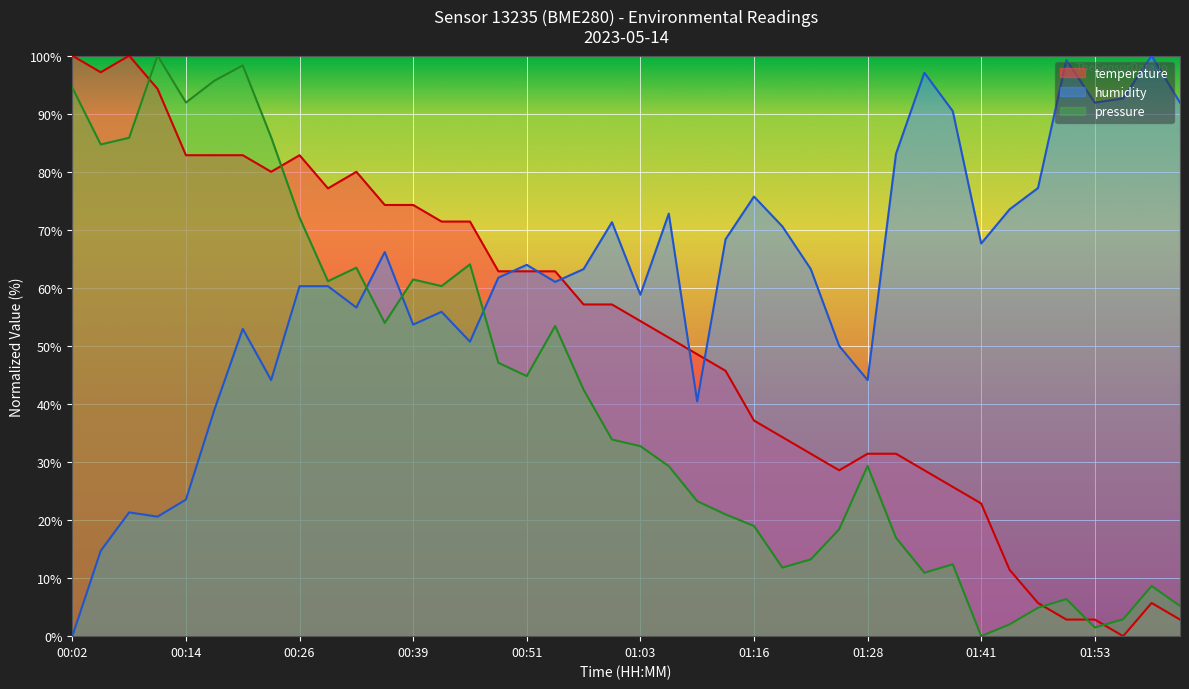

What is the difference between the second highest and minimum values in the temperature series?

100.0